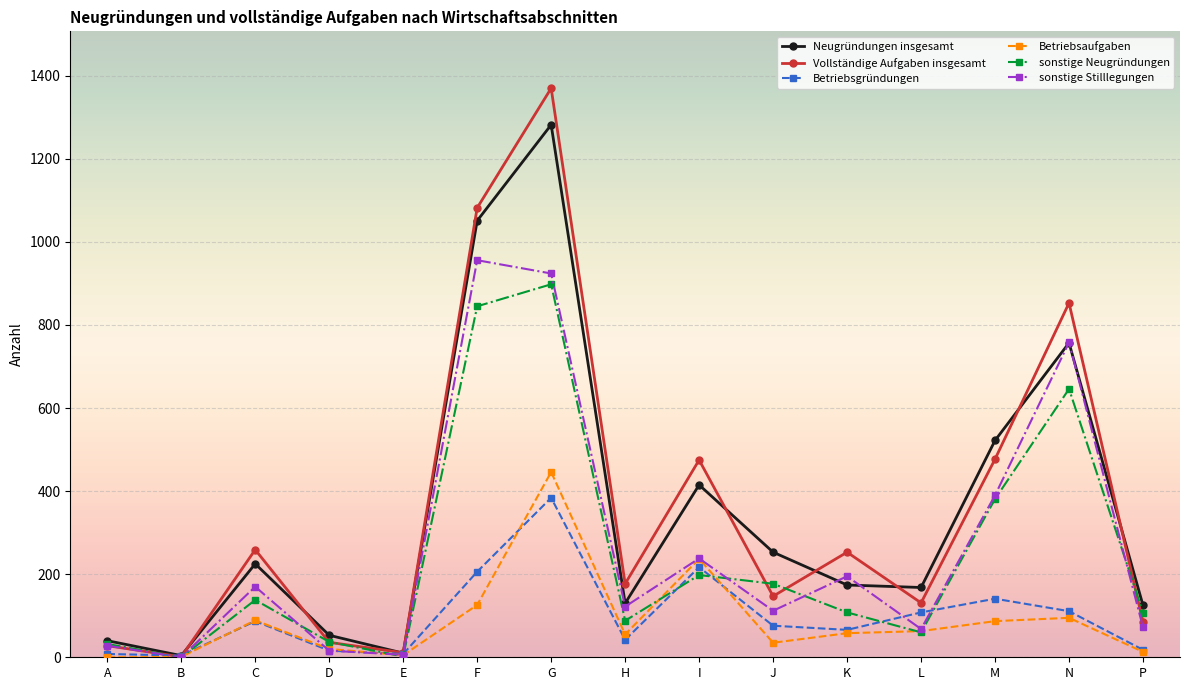

Is the value of sonstige Neugründungen at N greater than the value of Betriebsaufgaben at E?

Yes